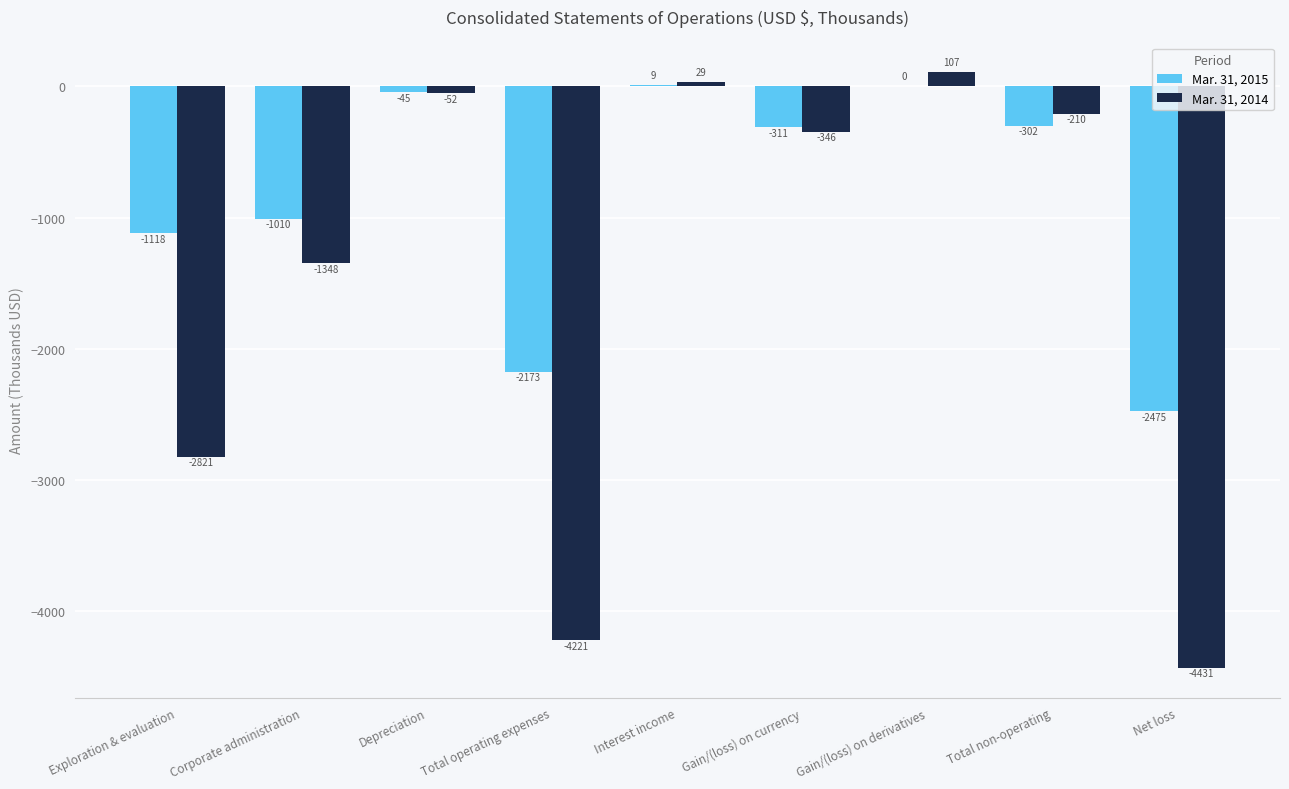

What is the maximum value shown in the chart?

107